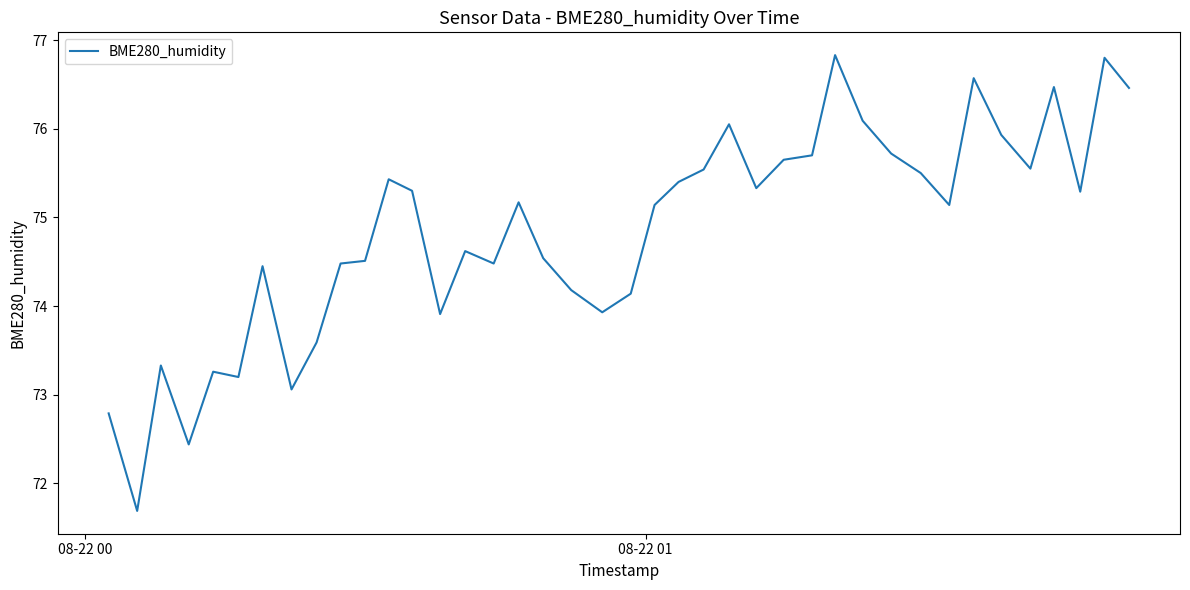

What is the maximum value shown in the chart?

76.8